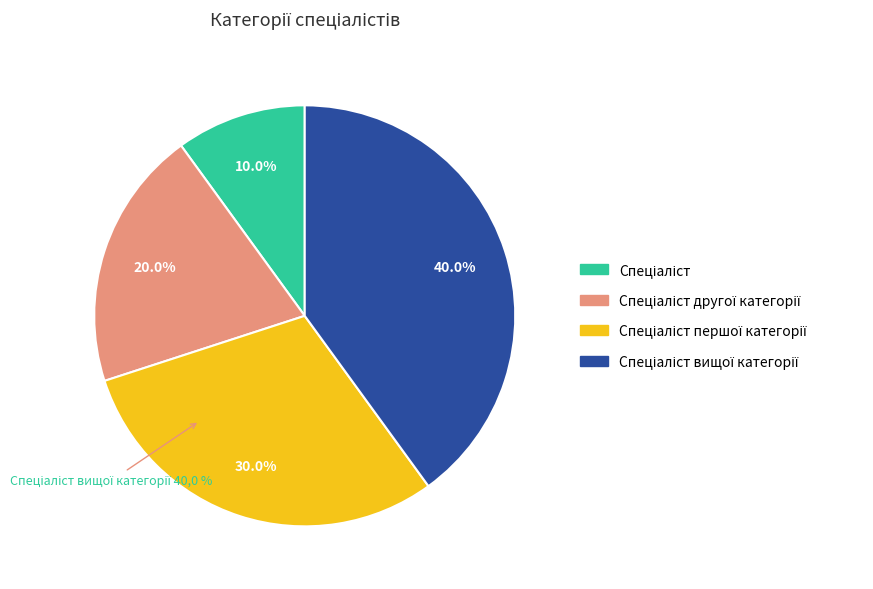

What percentage is NOT represented by Спеціаліст?

90.0%